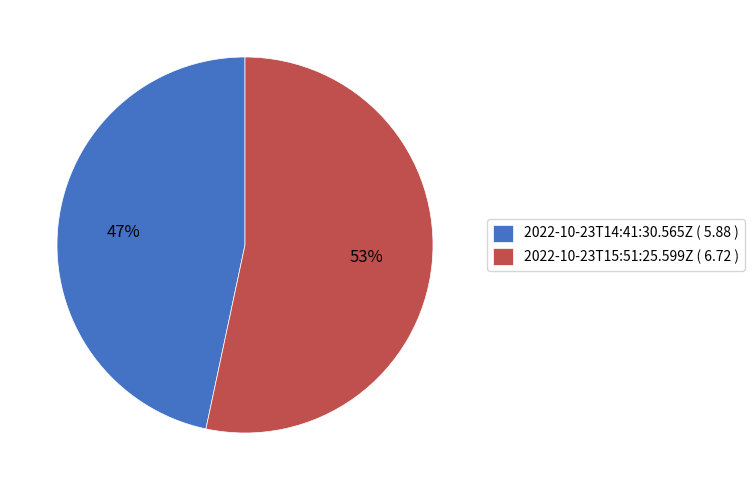

Do 2022-10-23T14:41:30.565Z ( 5.88 ) and 2022-10-23T15:51:25.599Z ( 6.72 ) together represent more than half of the pie?

Yes